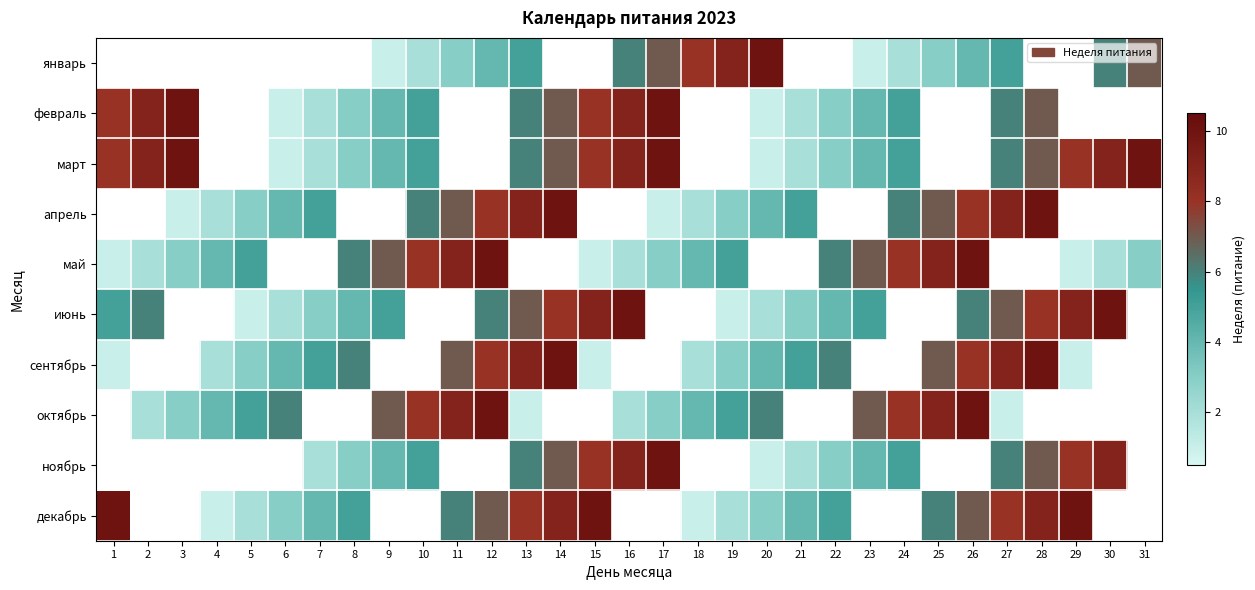

At which label does ноябрь first exceed 9?

17